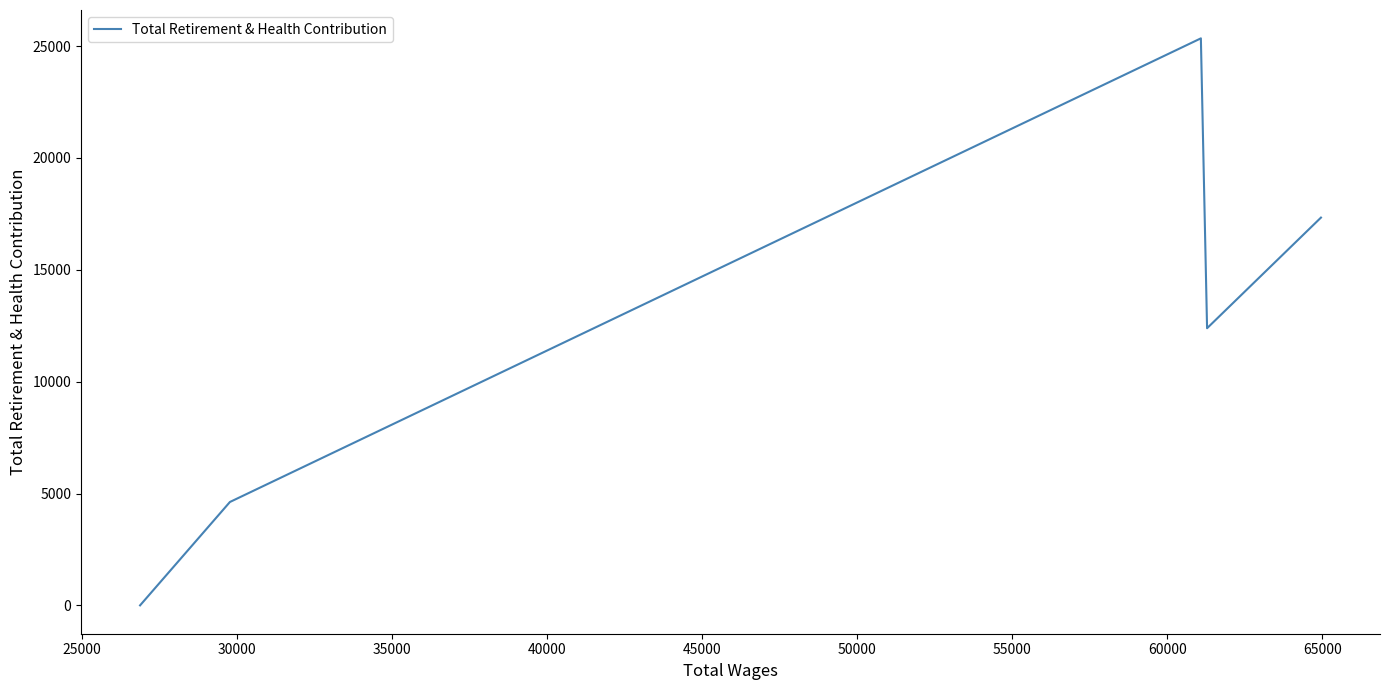

Does the chart display data point markers on the line(s)?

No